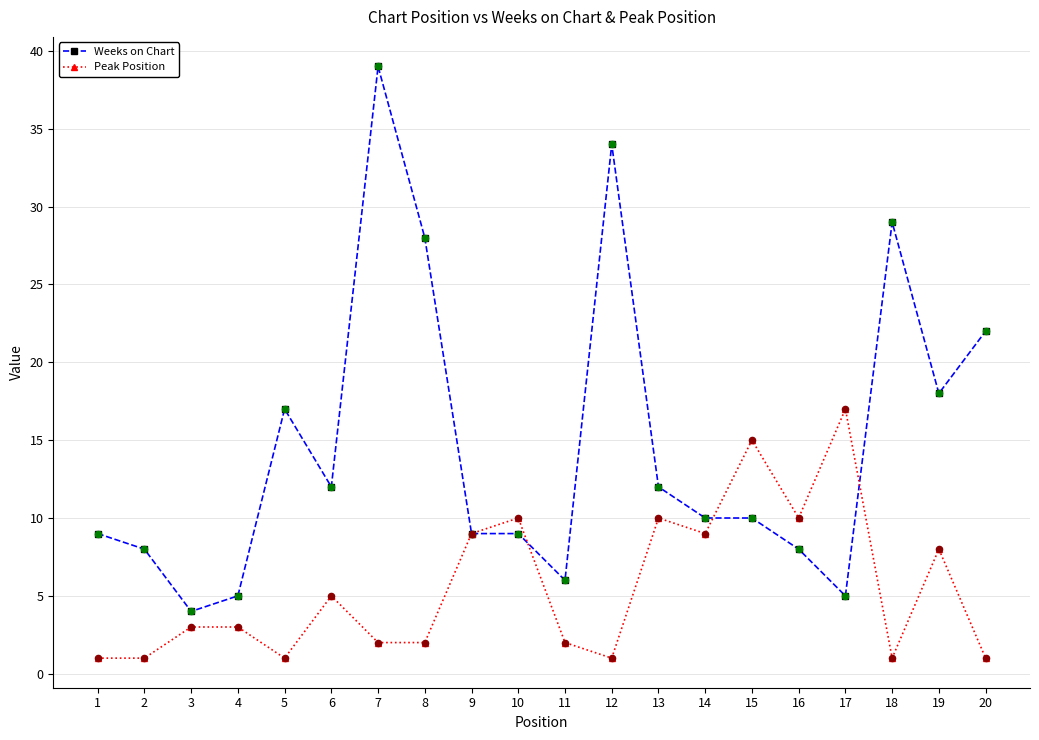

Which series has the largest range (max minus min)?

Weeks on Chart